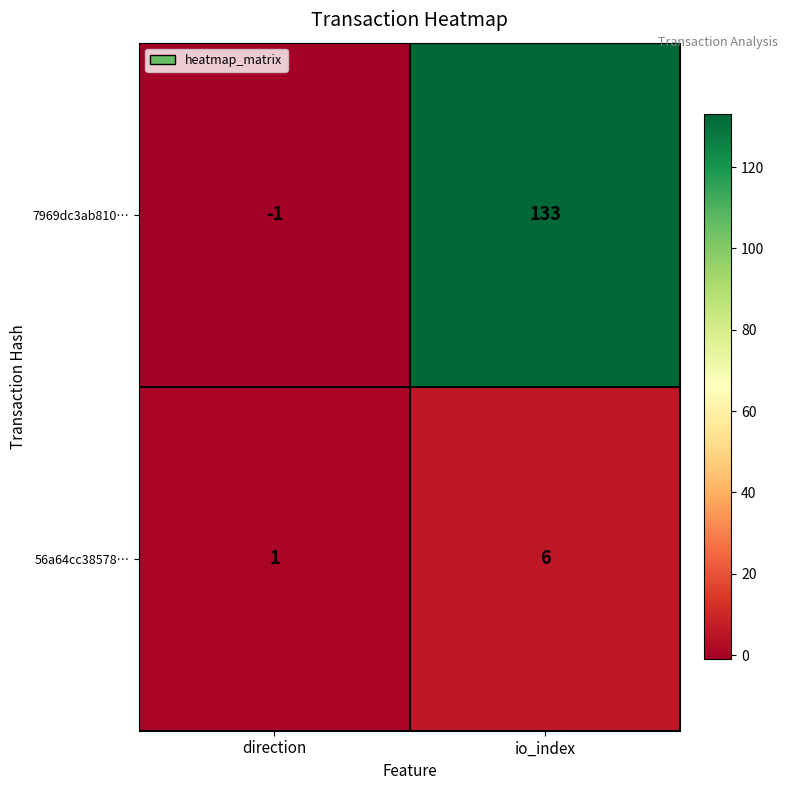

Reading left to right, list all the values displayed in this chart.

7969dc3ab810…: -1	133
56a64cc38578…: 1	6